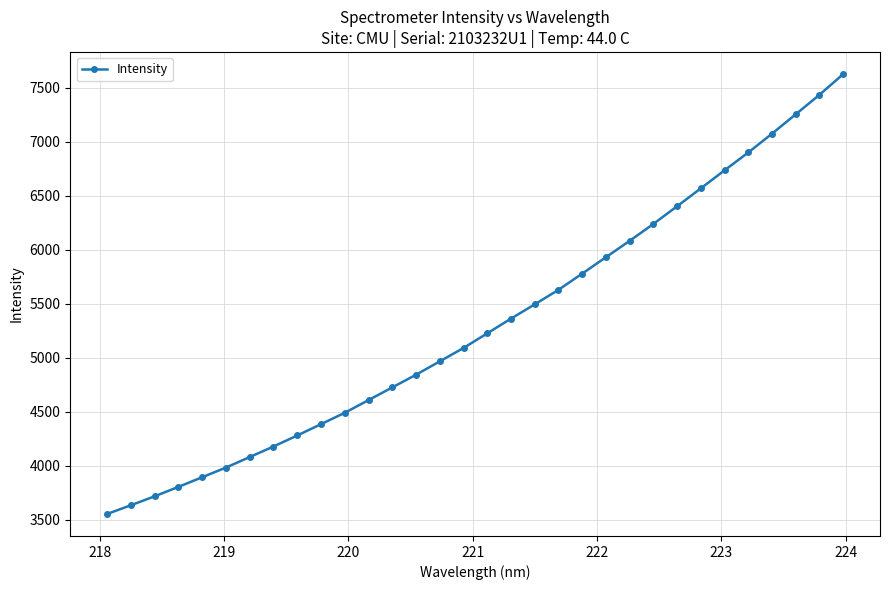

What is the greatest value displayed?

7624.3